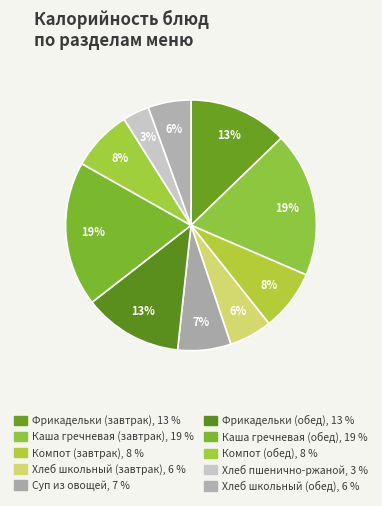

Do Компот (завтрак) and Хлеб школьный (обед) together represent more than half of the pie?

No